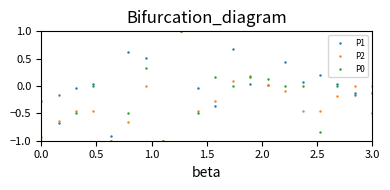

Which series has the largest total across all categories?

P1